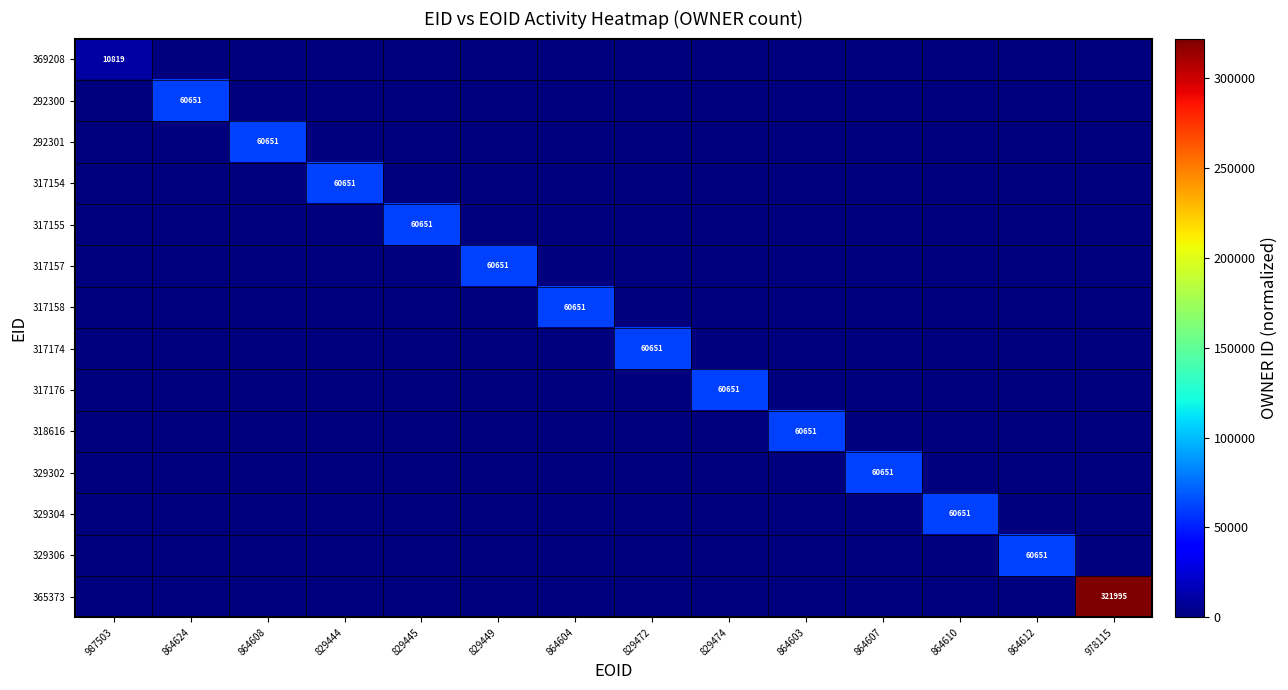

Which series changed the most between 829444 and 829472?

317154